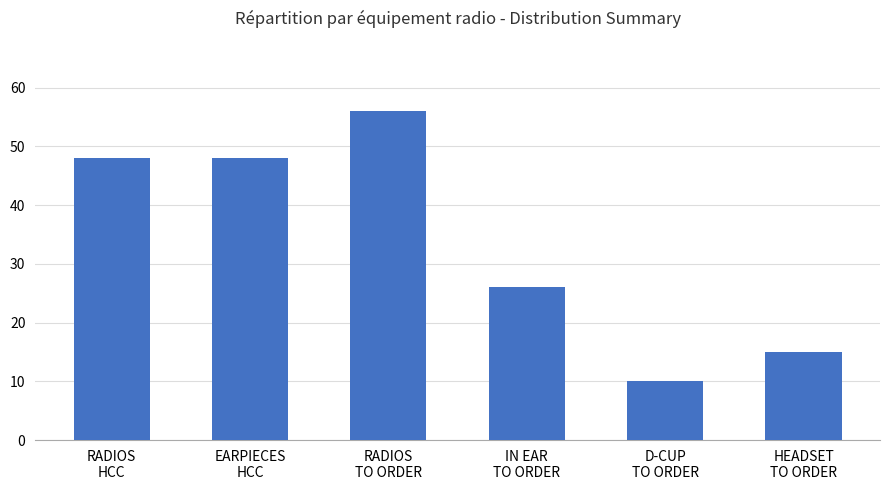

Count the Equipment Count values in the range 15 to 48.

4